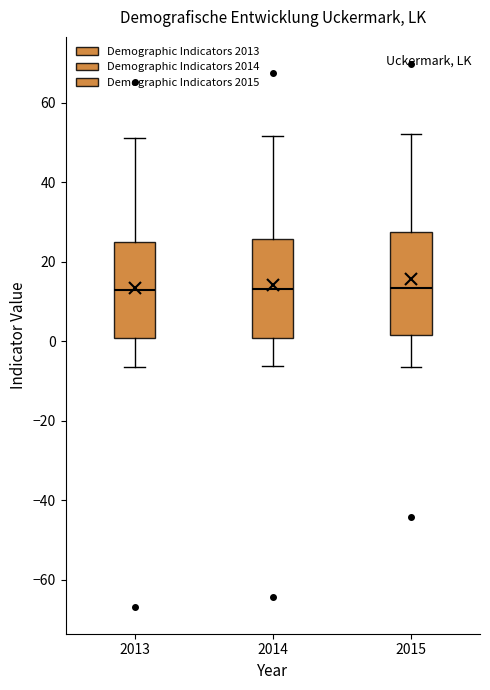

Reading left to right, transcribe this box plot: for each box, give where its median line is, the range the box spans, and where its two whiskers end, as read against the y-axis. The values are not printed on the chart, so give them approximately, as read against the axis.

2013: median 12, box 0 to 26, whiskers -6 to 52
2014: median 14, box 0 to 26, whiskers -6 to 52
2015: median 14, box 2 to 28, whiskers -6 to 52